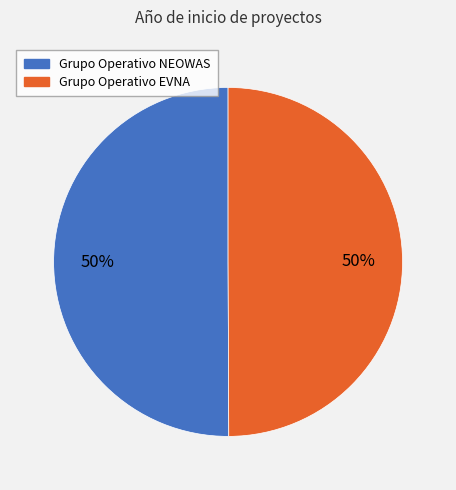

Count the number of slices in the pie.

2